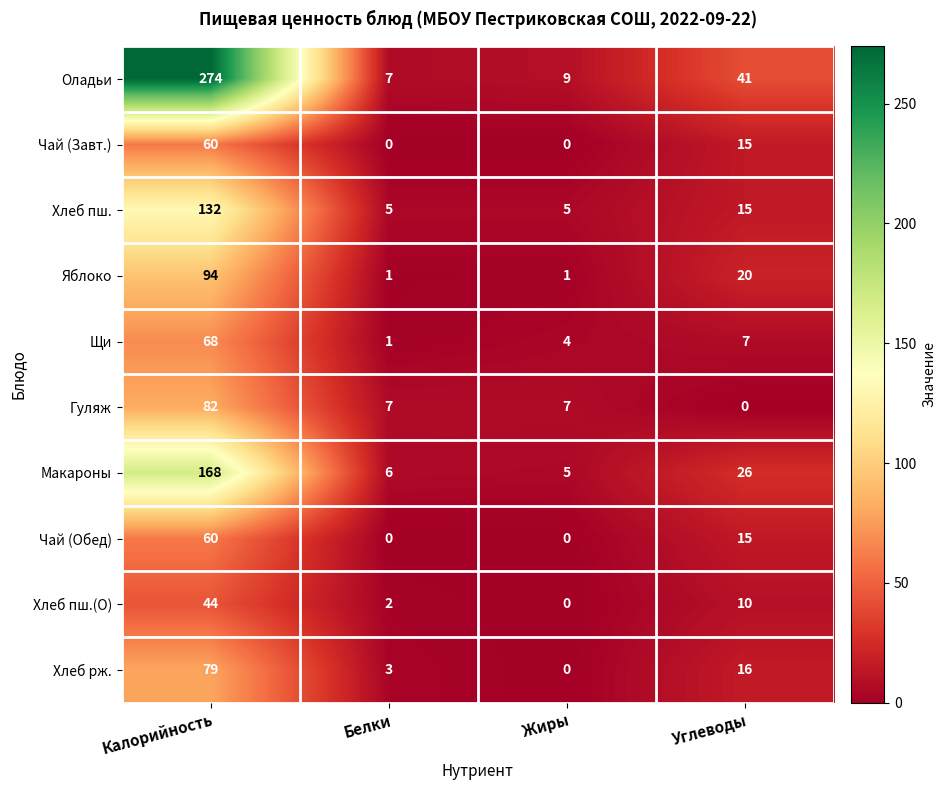

How many series are shown in this chart?

10